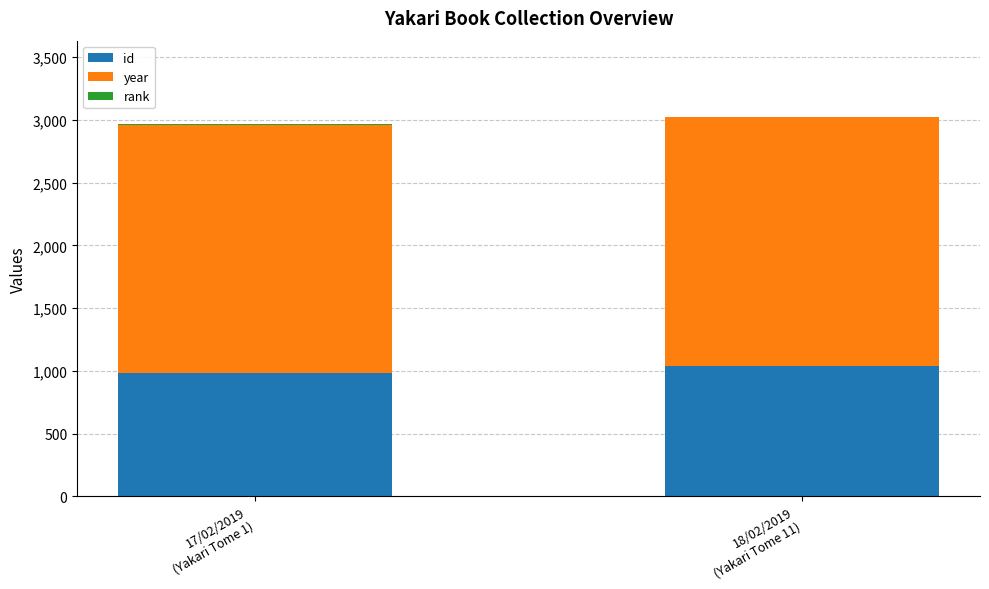

What is the sum of all id values?

2024